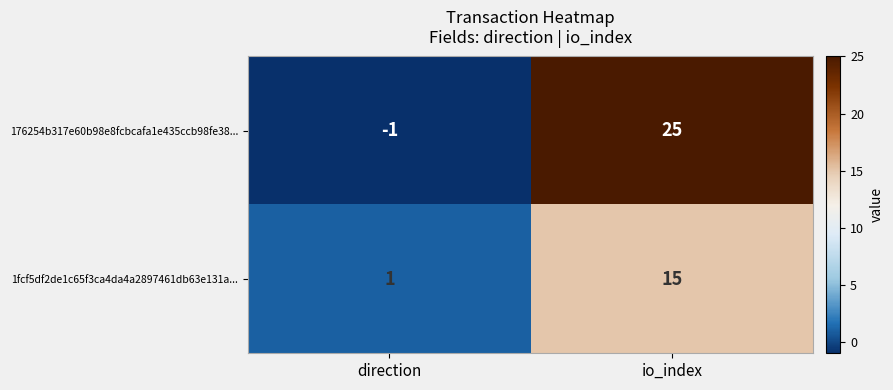

Rank the series by their average value, from lowest to highest.

1fcf5df2de1c65f3ca4da4a2897461db63e131a..., 176254b317e60b98e8fcbcafa1e435ccb98fe38...